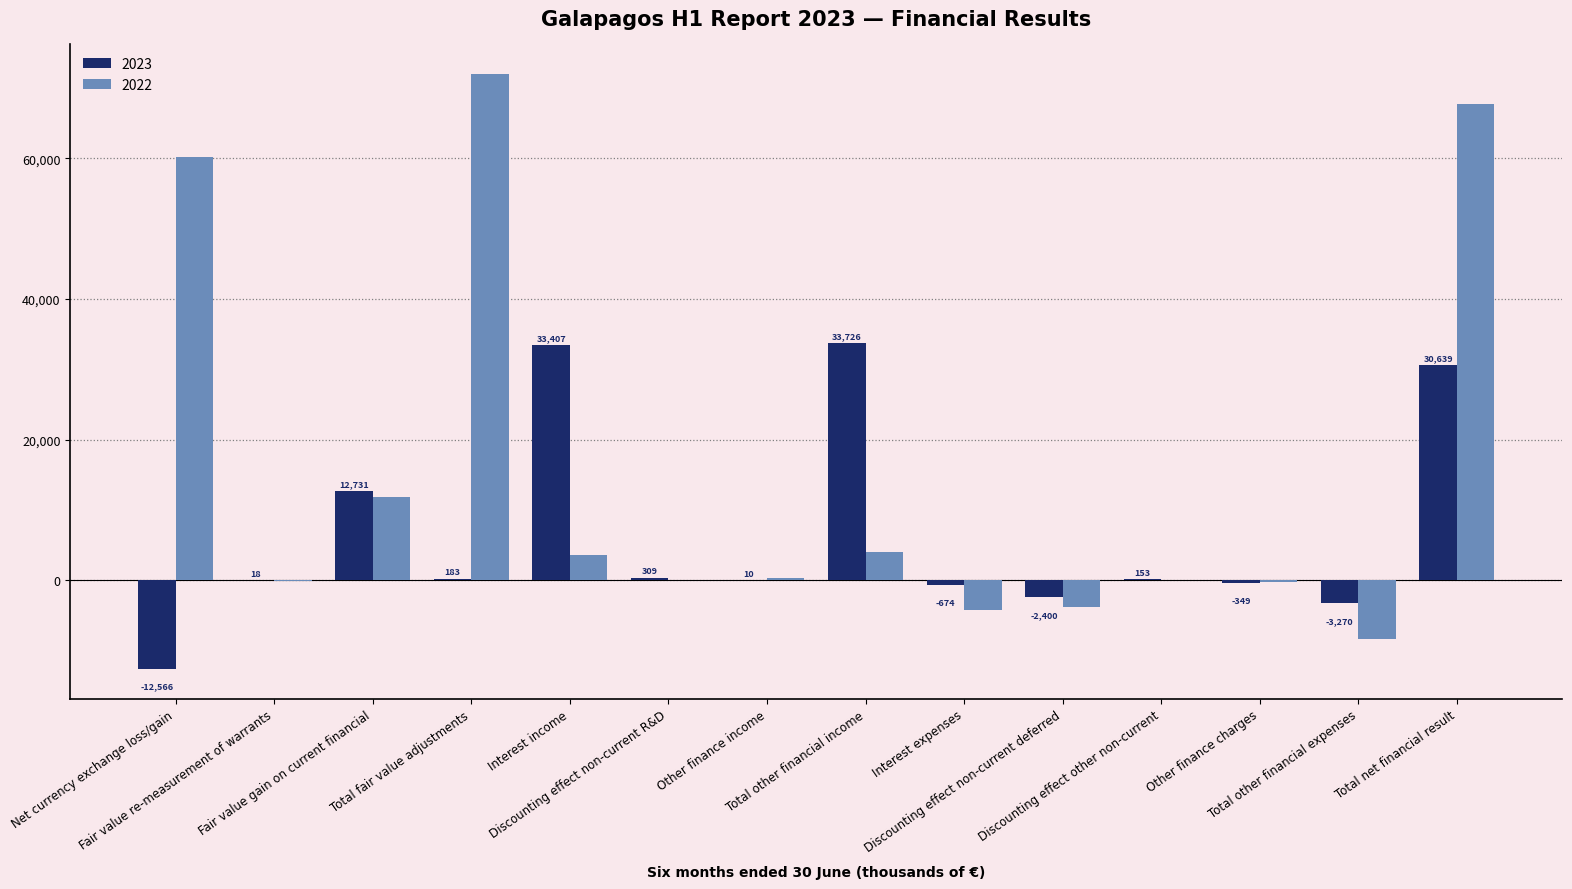

Which series has the widest spread of values?

2022